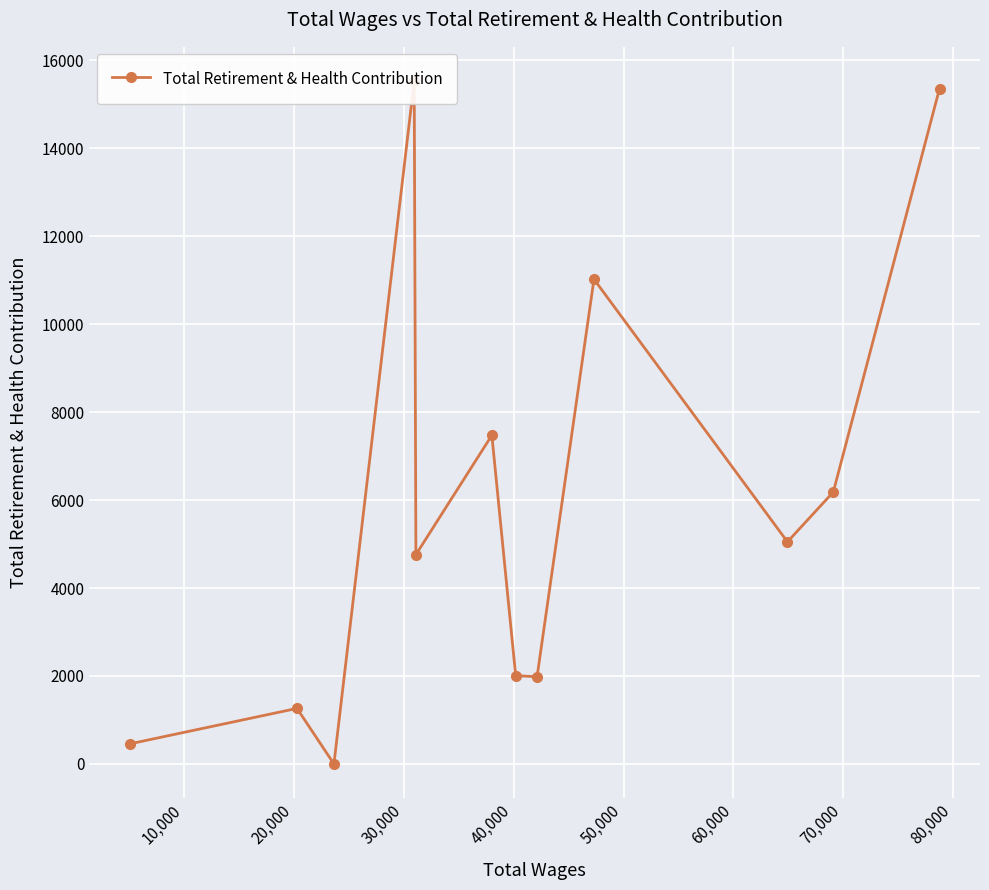

List the labels in order of value, largest first.

30,000, 11, 80,000, 50,000, 10, 90,000, 40,000, 60,000, 70,000, 10,000, 0, 20,000